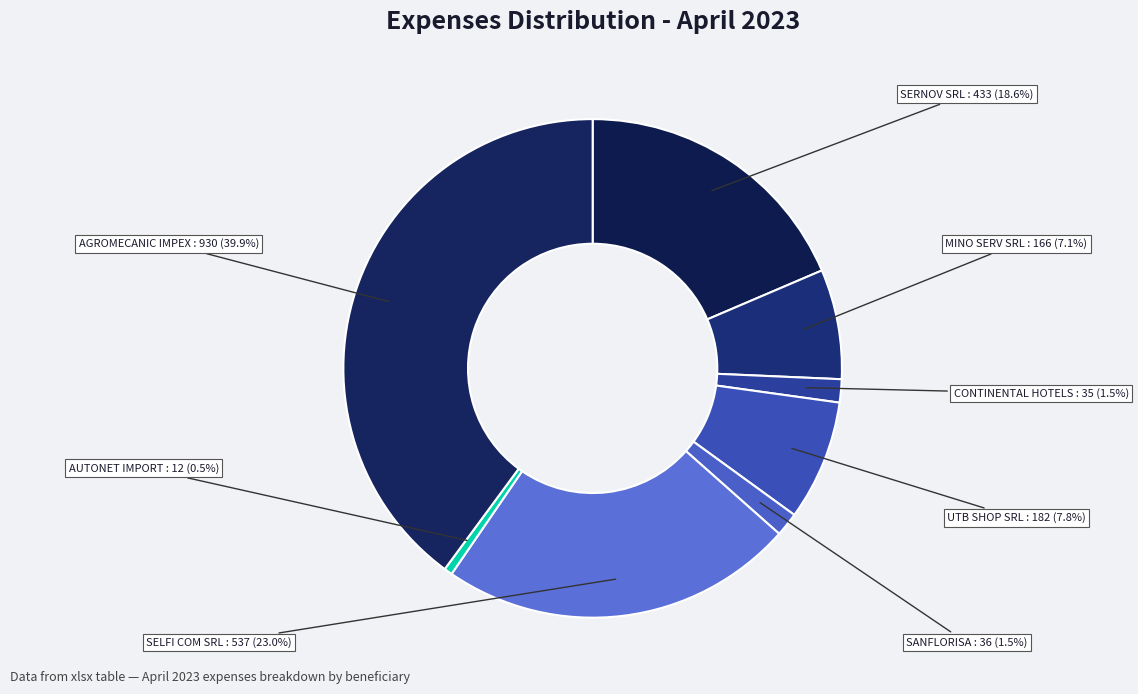

Is there a majority slice in this chart?

No